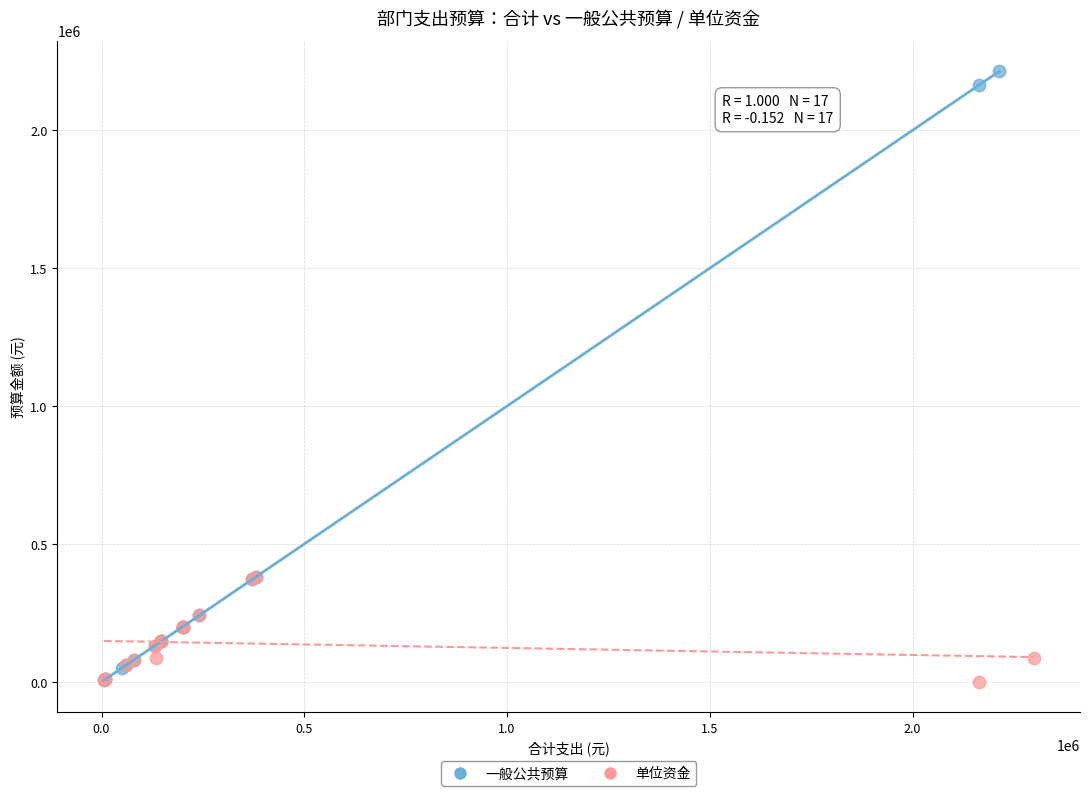

Which series reaches the maximum Y coordinate?

一般公共预算